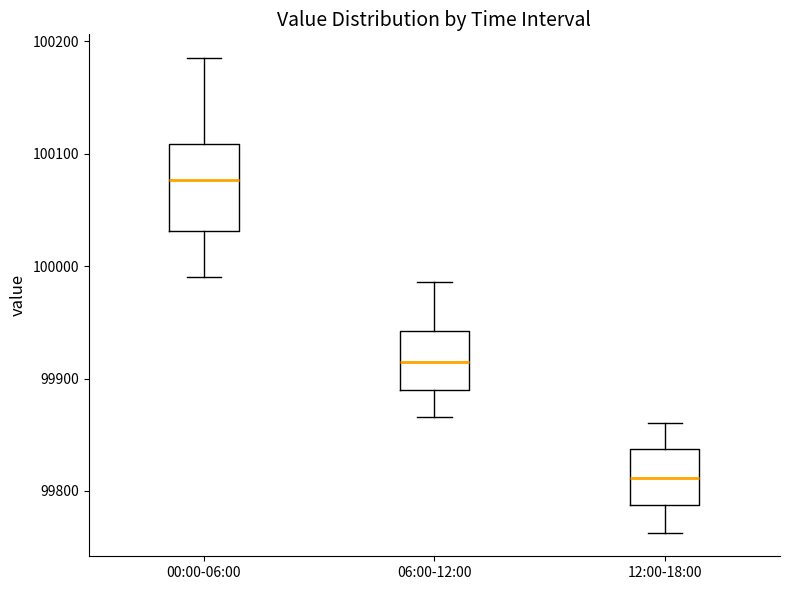

Reading left to right, transcribe this box plot: for each box, give where its median line is, the range the box spans, and where its two whiskers end, as read against the y-axis. The values are not printed on the chart, so give them approximately, as read against the axis.

00:00-06:00: median 100080, box 100030 to 100110, whiskers 99990 to 100190
06:00-12:00: median 99910, box 99890 to 99940, whiskers 99870 to 99990
12:00-18:00: median 99810, box 99790 to 99840, whiskers 99760 to 99860